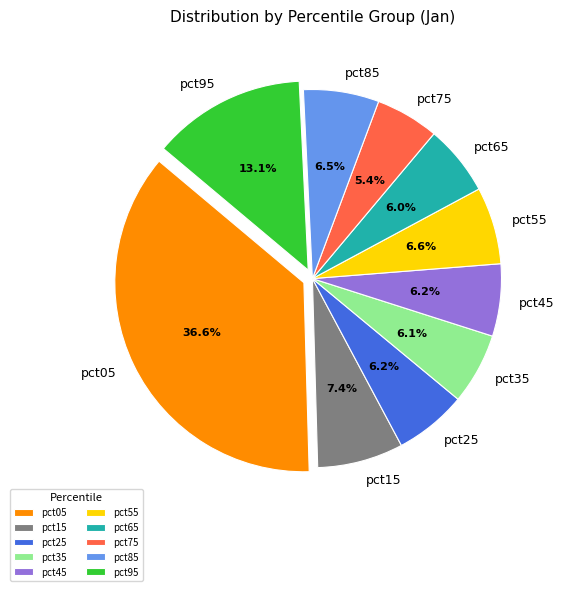

What percentage is the pct05 slice, to the nearest percent?

37%